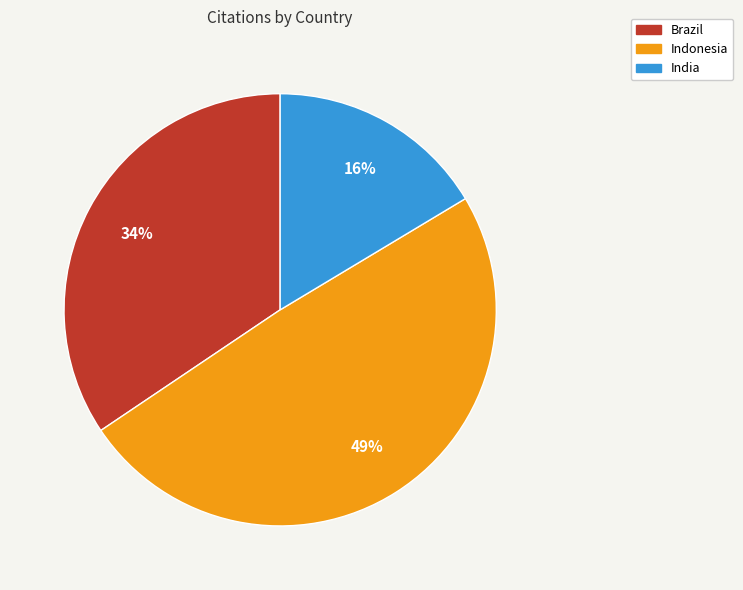

Is there a majority slice in this chart?

No